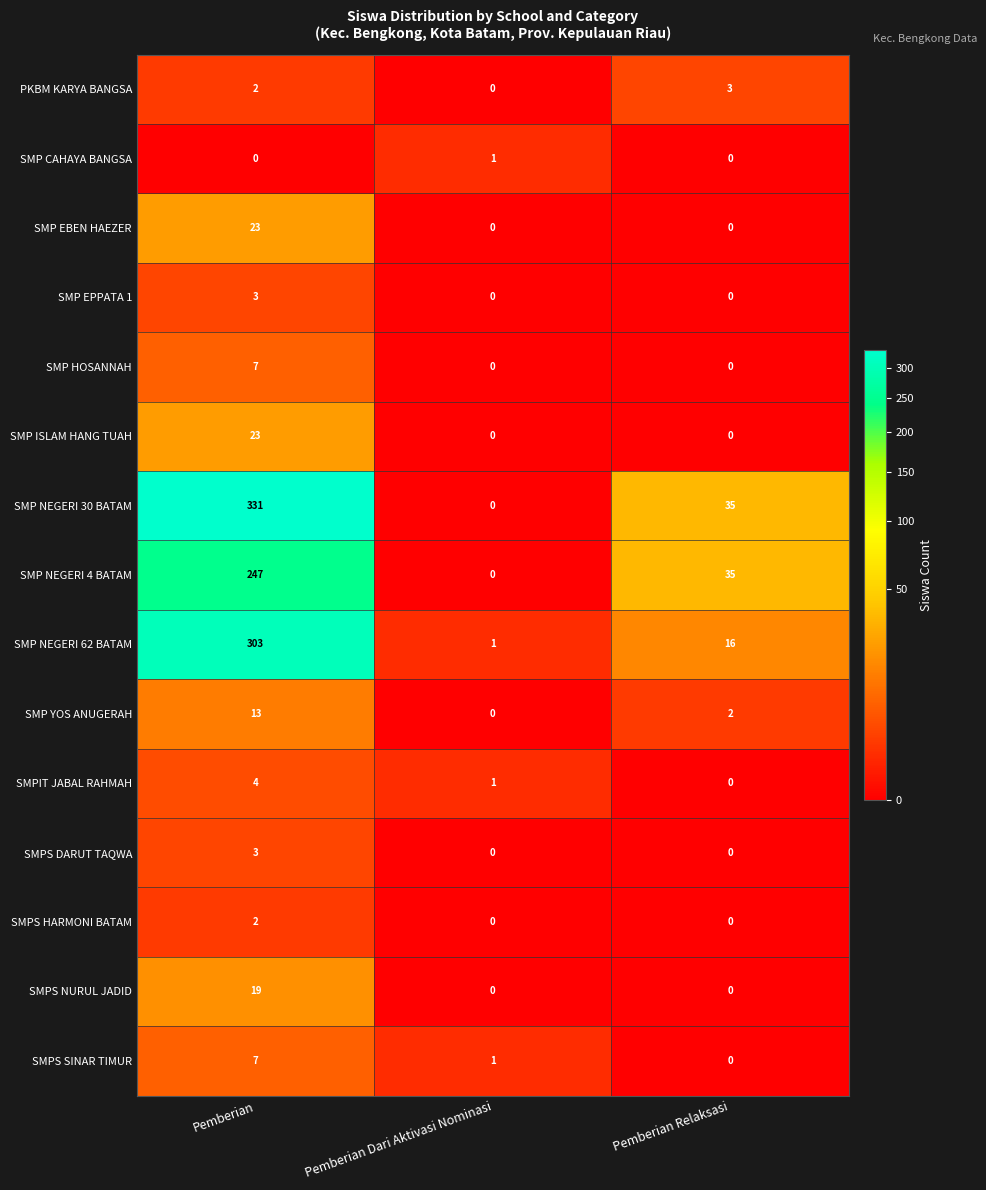

Read the SMP NEGERI 30 BATAM value at Pemberian Relaksasi.

35